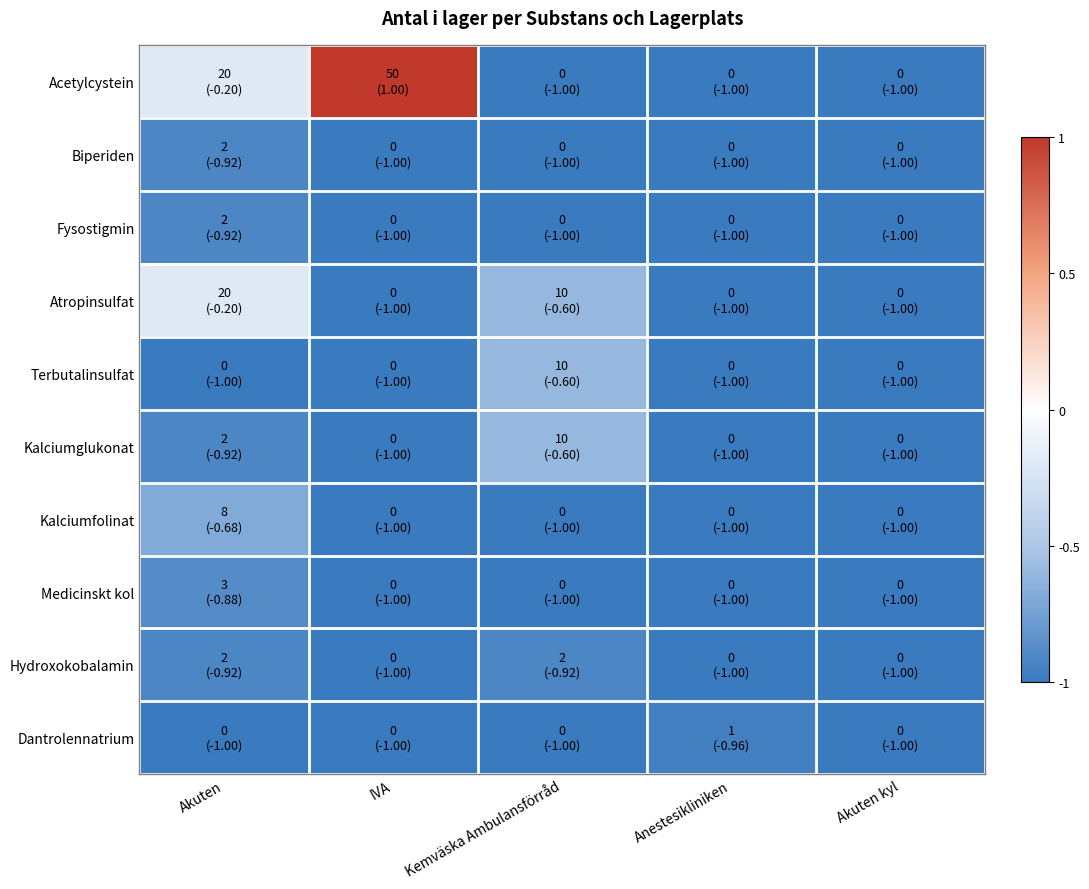

Between Akuten and Anestesikliniken, which series saw the biggest shift?

Acetylcystein